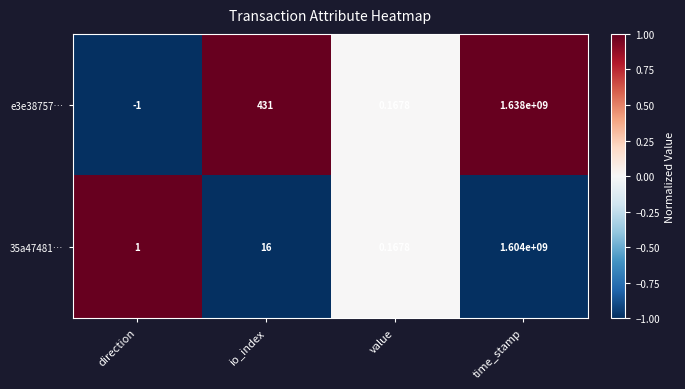

Count the number of categories in the chart.

4